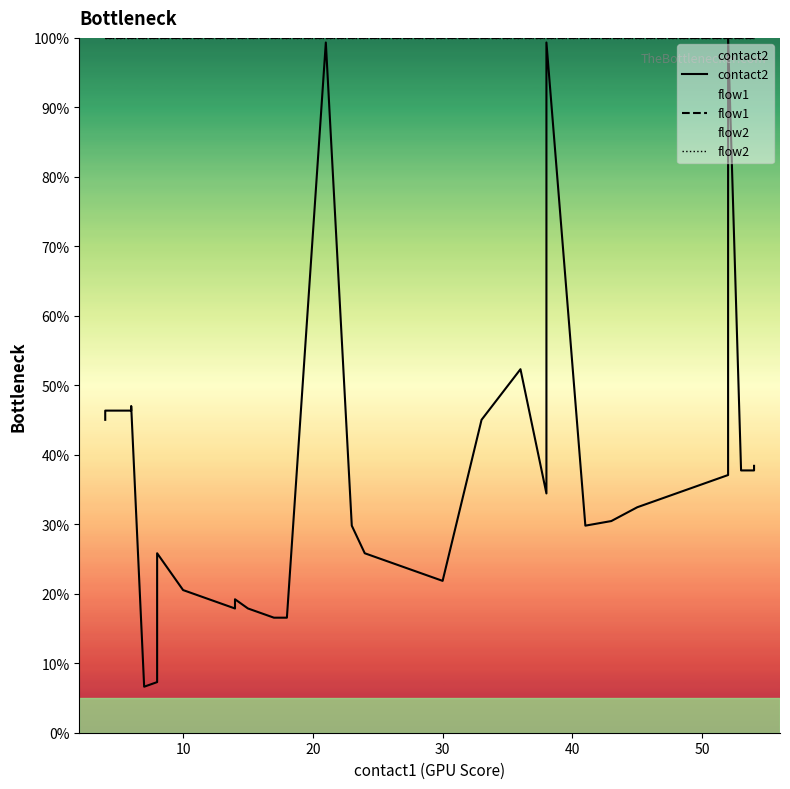

Which series has the largest total across all categories?

flow1